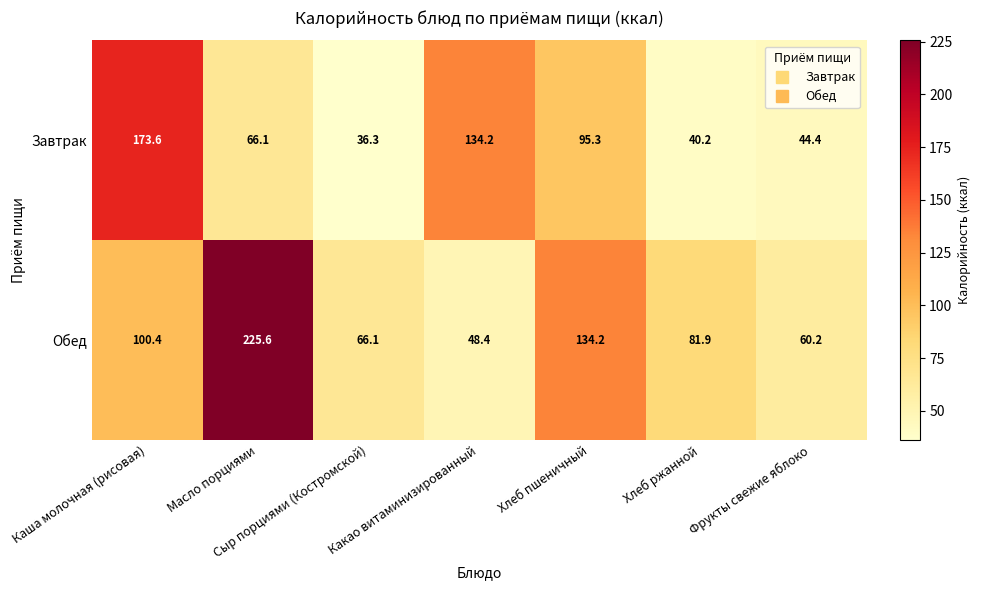

What is the difference between the maximum and minimum values in the Завтрак series?

137.3